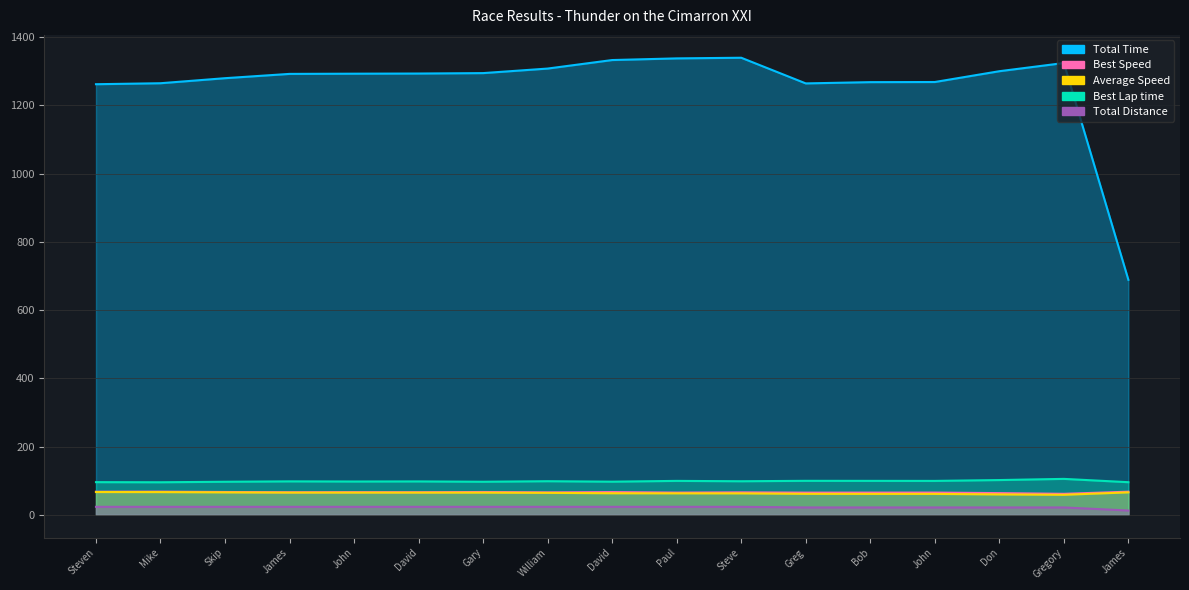

What is the value of the Best Lap time point at the 10th from the left?

99.4